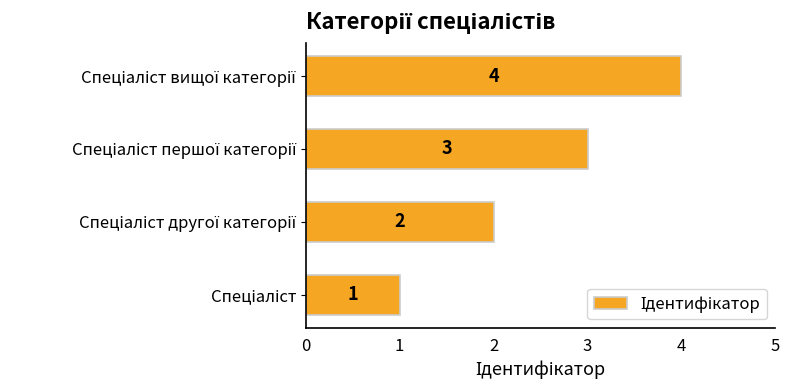

What is the maximum value shown in the chart?

4